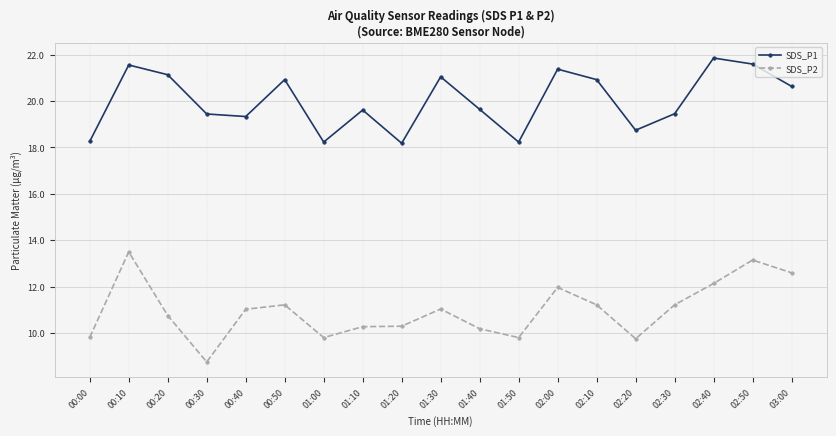

True or false: SDS_P2 has more than 2 interior local peaks.

True